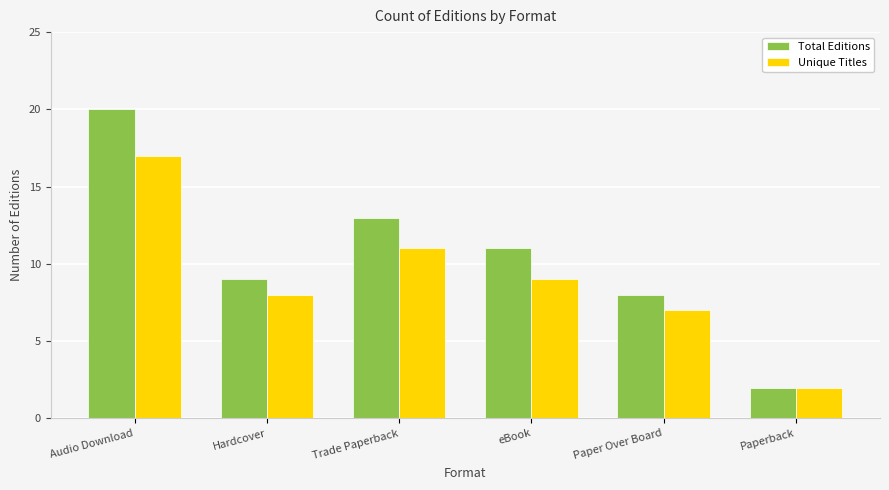

At Hardcover, list the series in order from smallest to largest.

Unique Titles, Total Editions